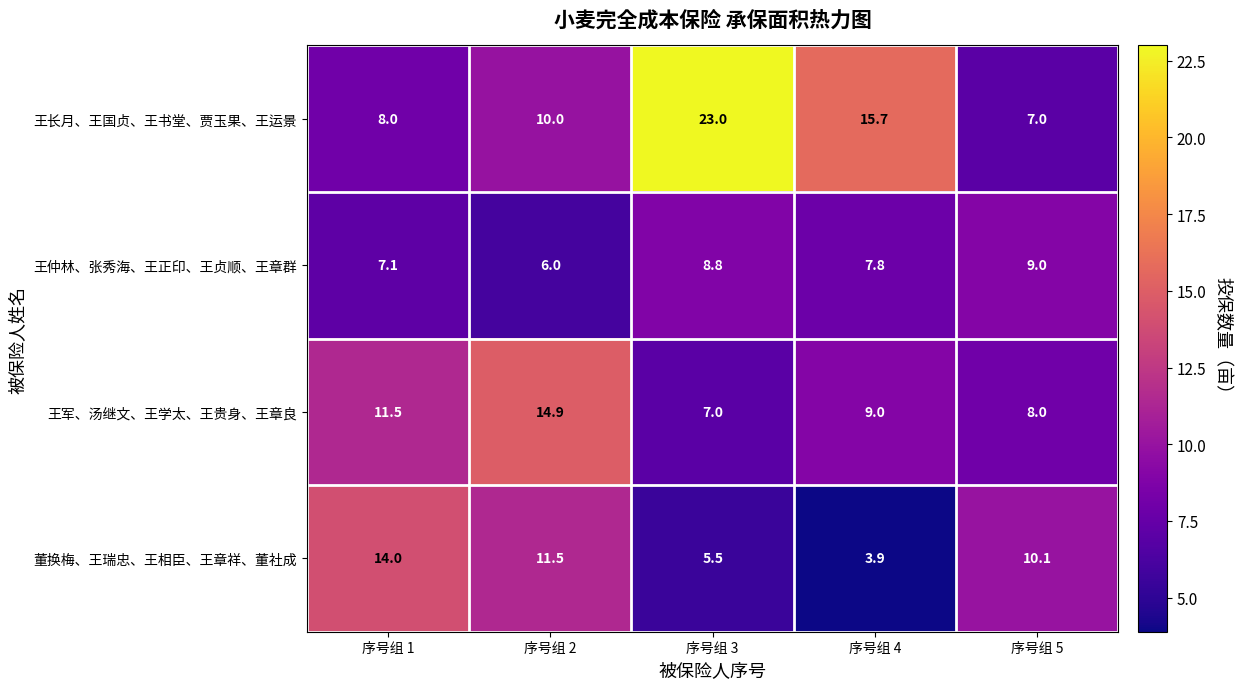

What is the spread (max minus min) of values at 序号组 4?

11.8